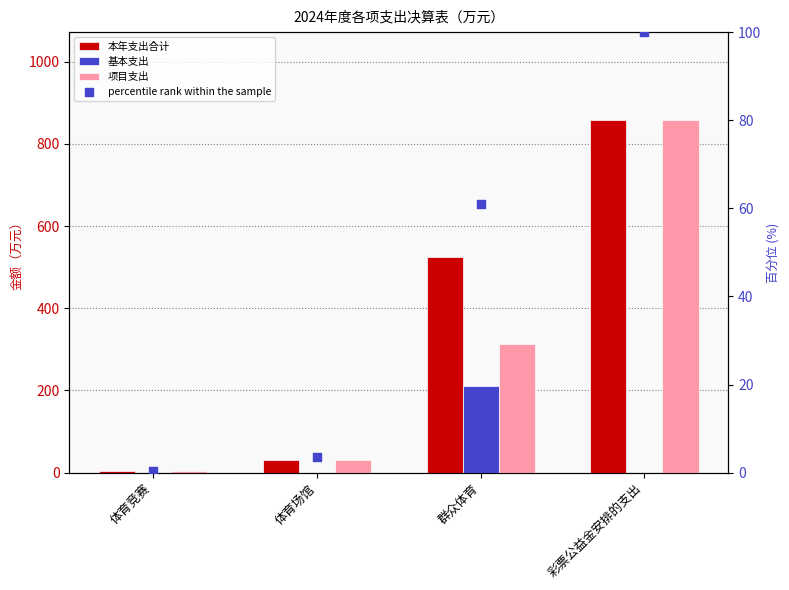

Which series has the largest total across all categories?

本年支出合计